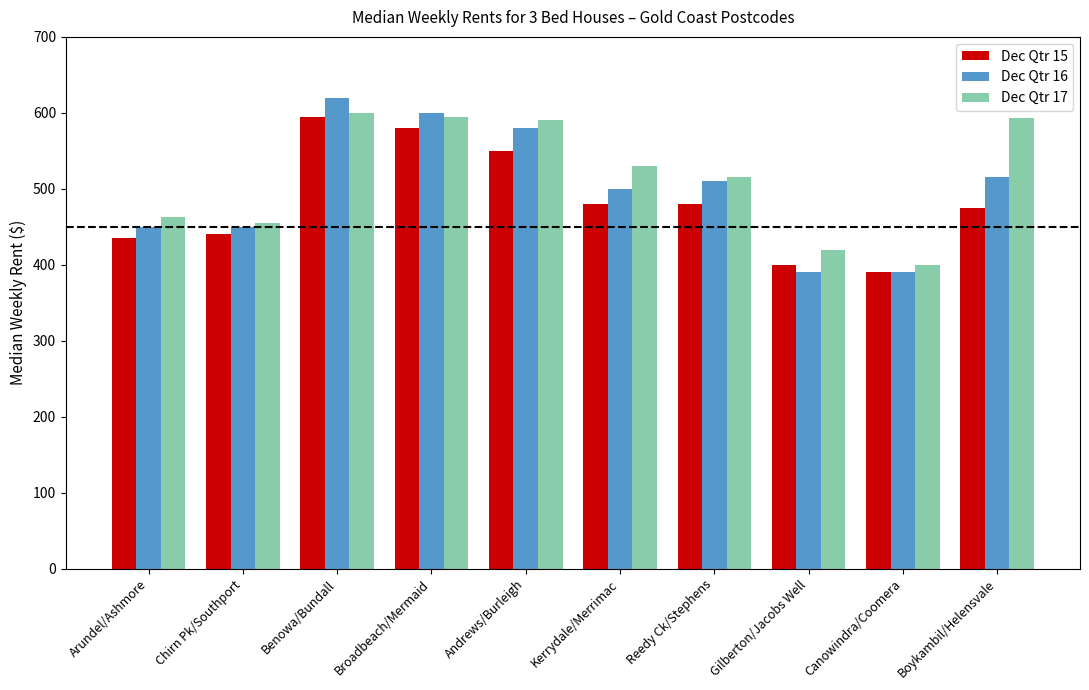

What is the minimum value for Dec Qtr 16?

390